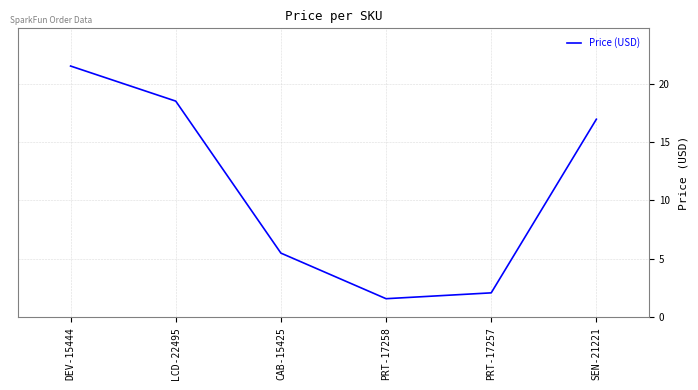

At which label does the data first exceed 16?

DEV-15444